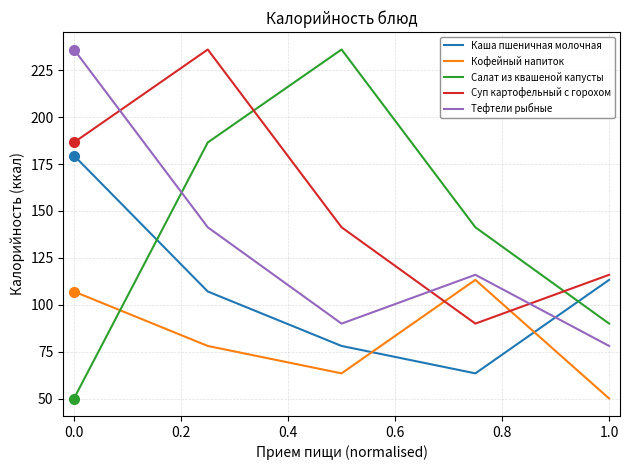

Which series has the largest total across all categories?

Суп картофельный с горохом